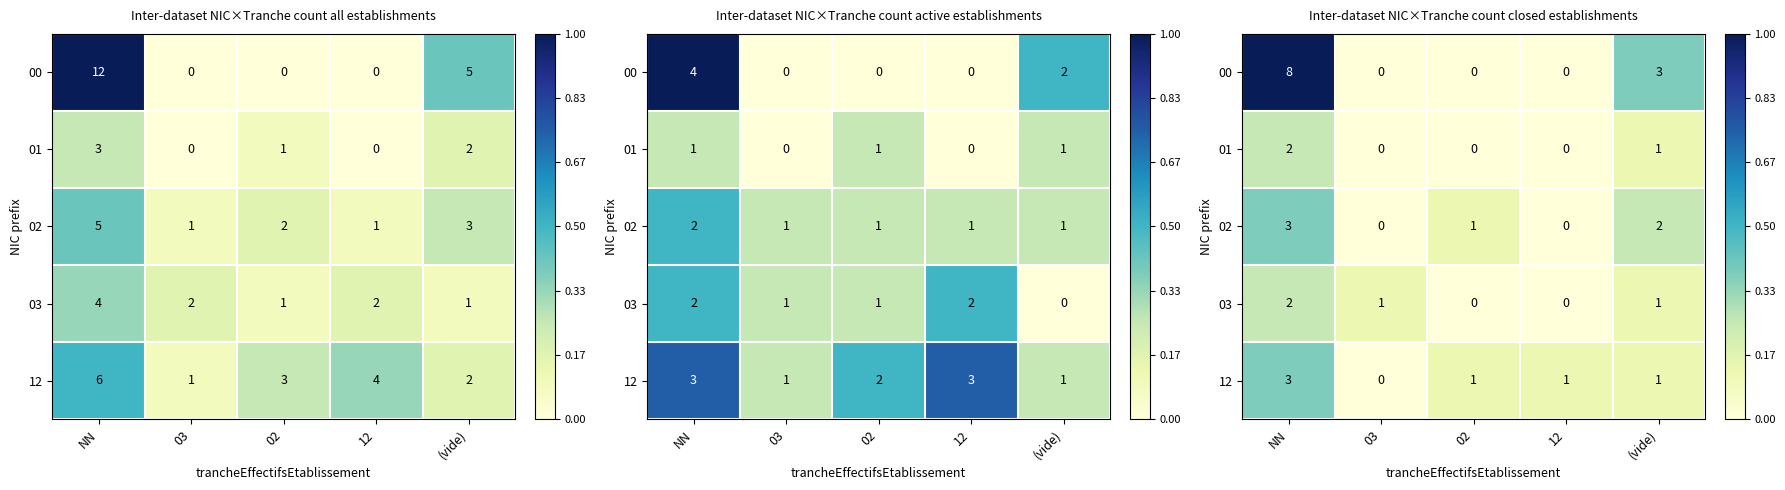

At which label does 02 reach its peak?

NN